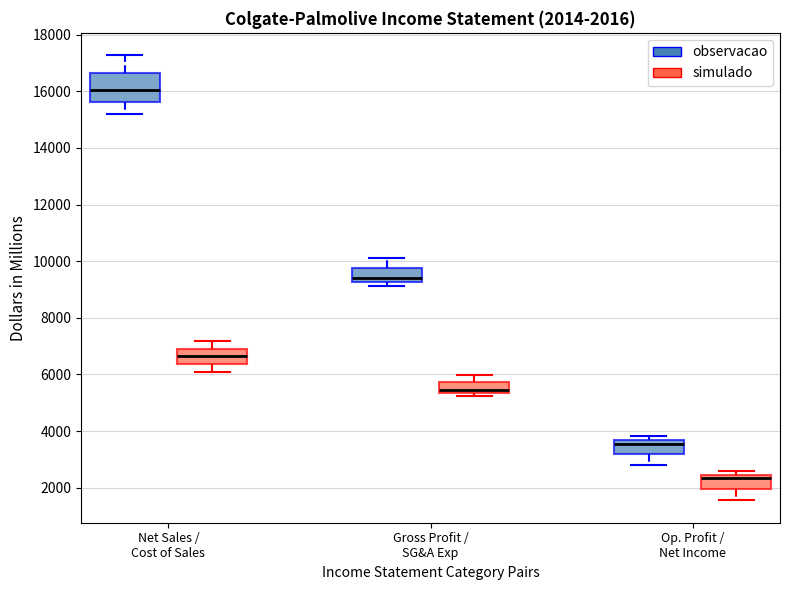

Which box is the tallest, from its lower edge to its upper edge?

Net Sales / Cost of Sales (observacao)